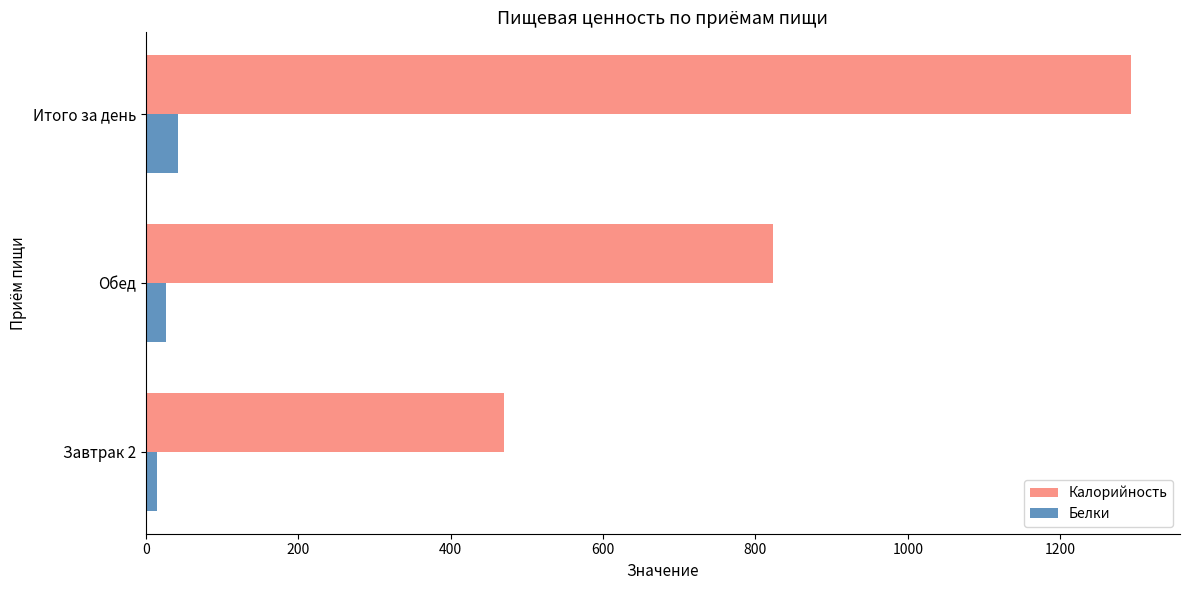

What is the smallest value displayed?

15.4